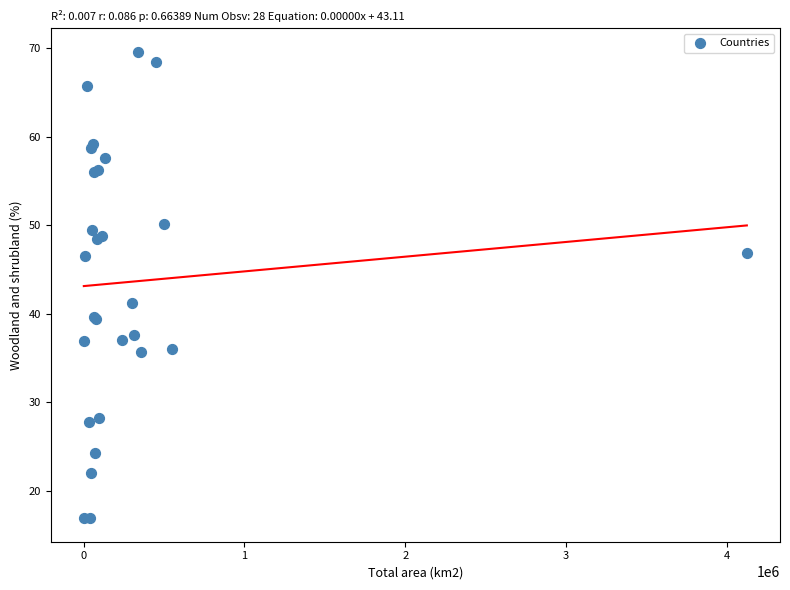

What Y value in the scatter plot is closest to 43?

41.2